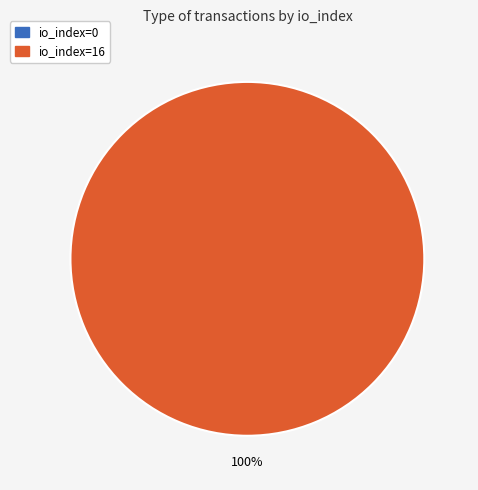

Is there any slice that represents more than half of the pie?

Yes